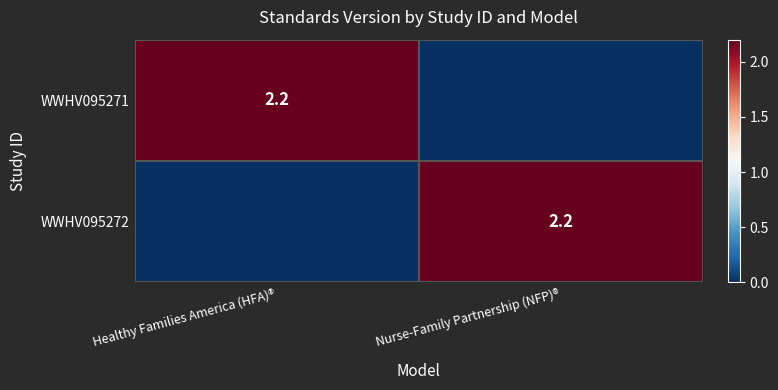

At how many categories does at least one series exceed 1?

2